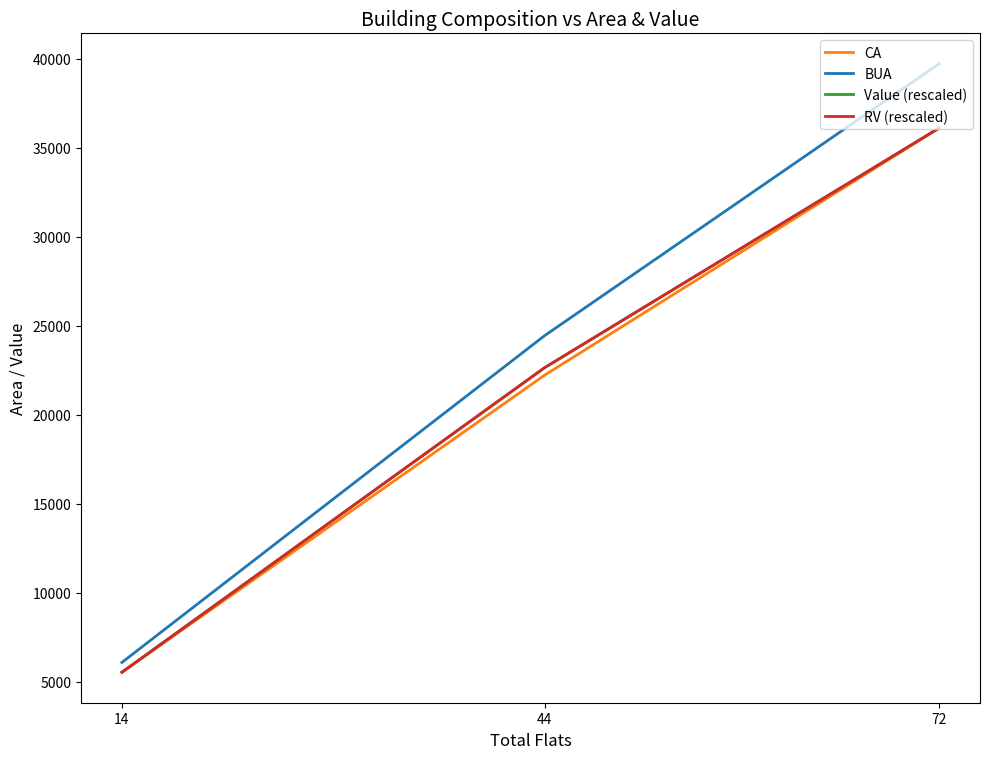

How many lines are shown in the chart?

4